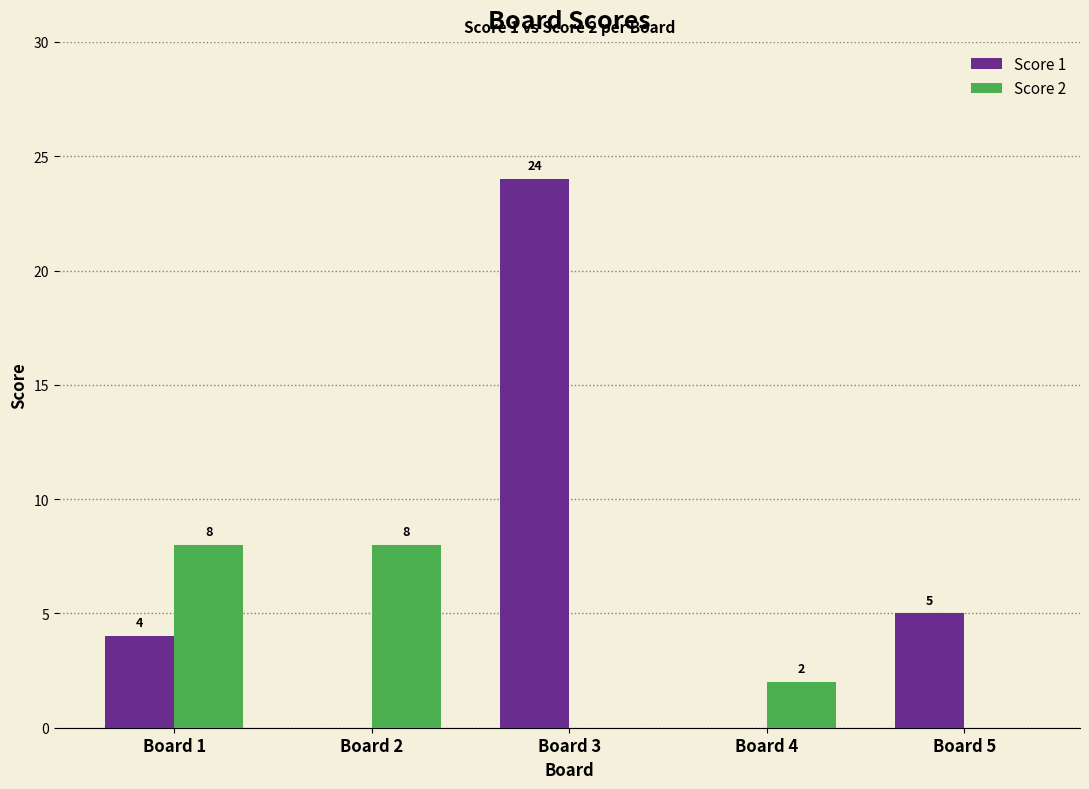

Count the Score 2 values in the range 0 to 8.

5